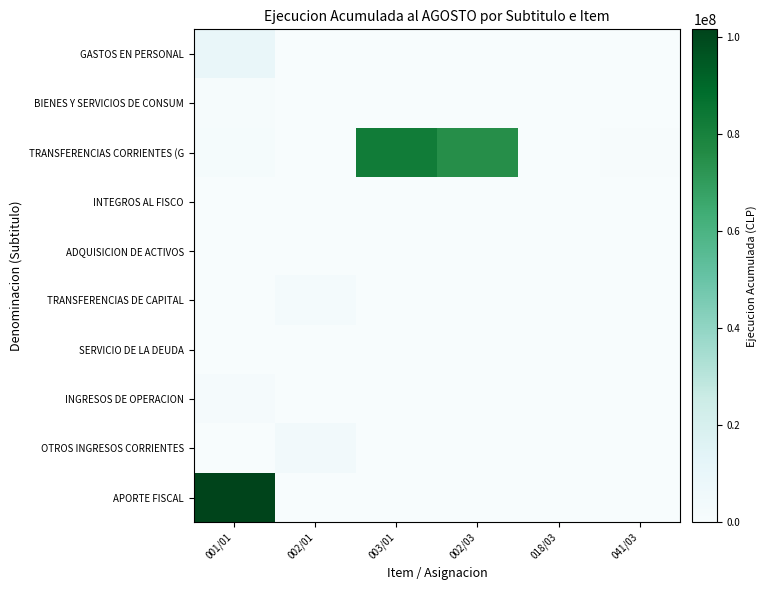

What is the greatest value displayed?

101476781